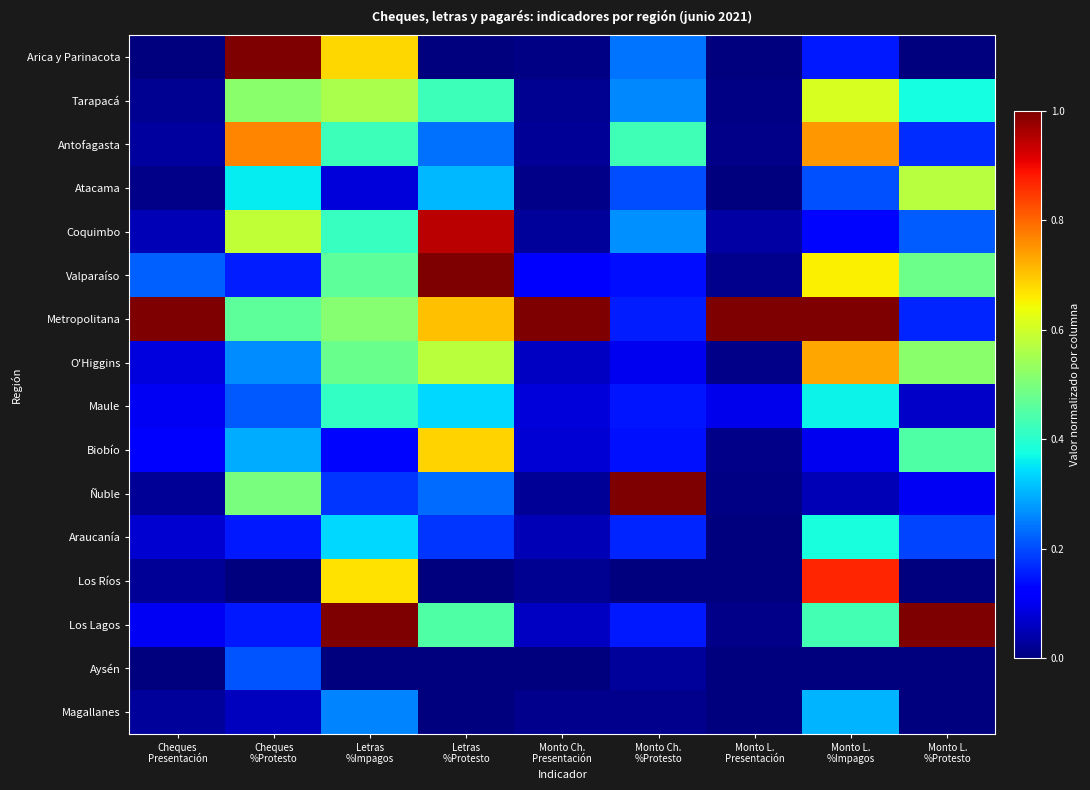

Which category has the lowest value across all series?

Cheques
Presentación